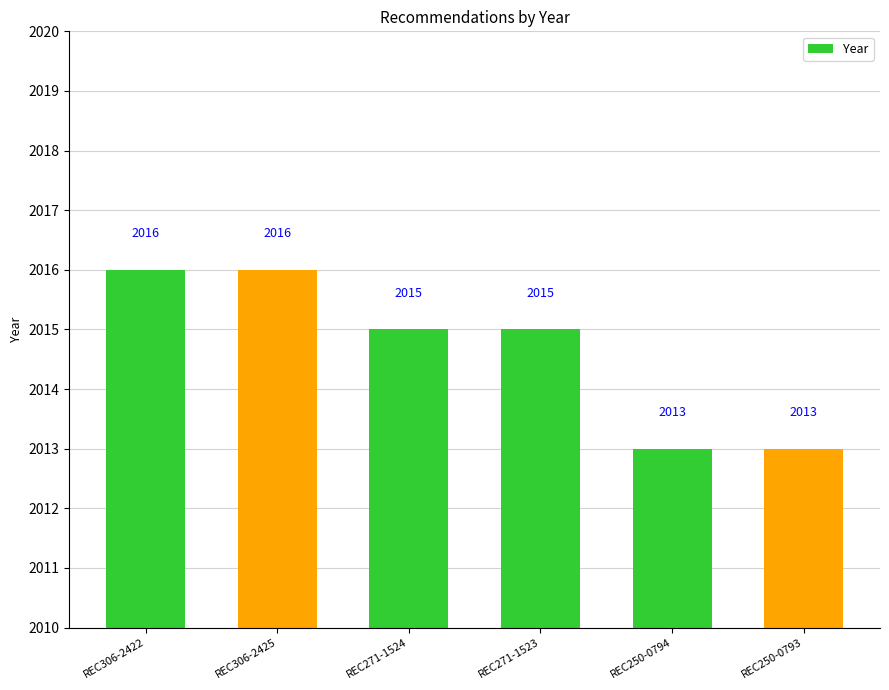

What position from the right is REC271-1524?

4